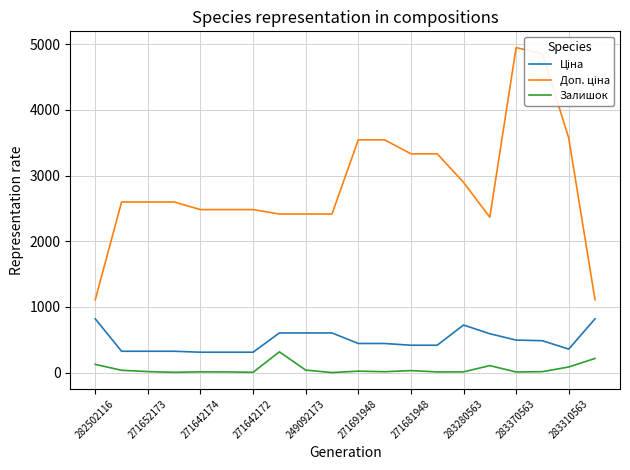

How many lines are shown in the chart?

3